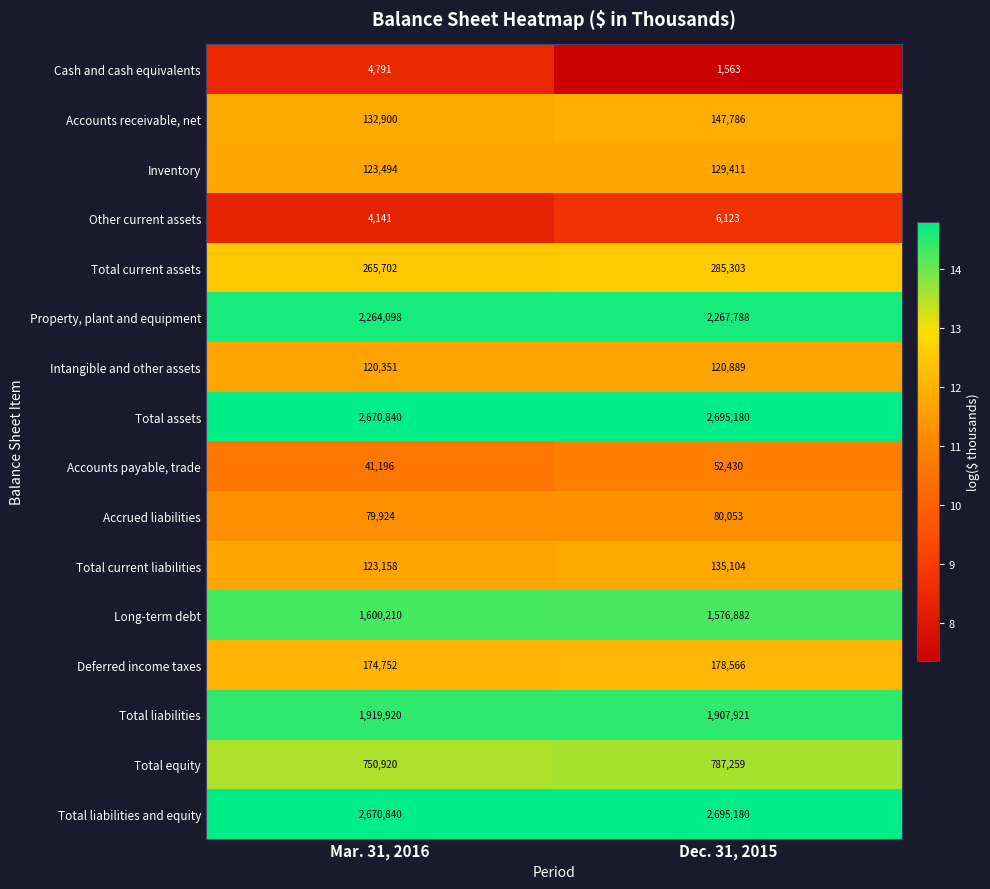

What is the difference between the Accounts receivable, net values at Dec. 31, 2015 and Mar. 31, 2016?

14886